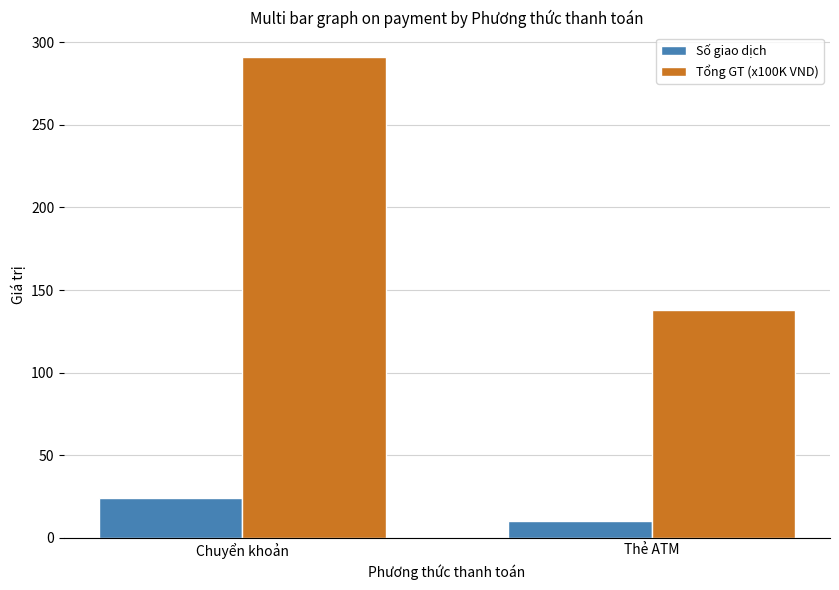

What is the label of the 1st bar from the right?

Thẻ ATM